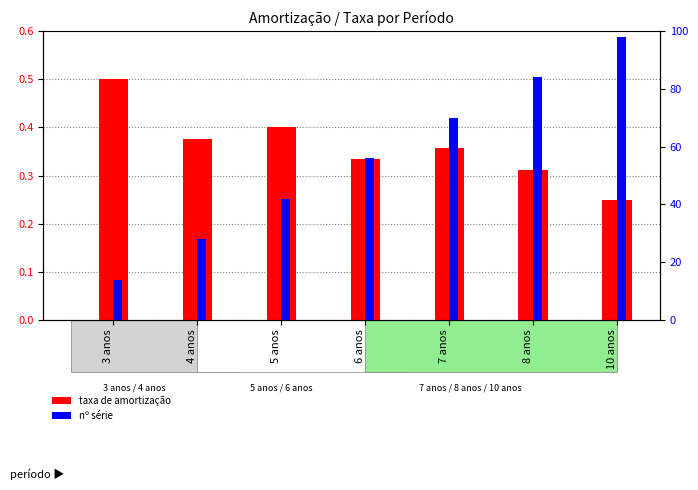

What is the smallest value displayed?

0.2